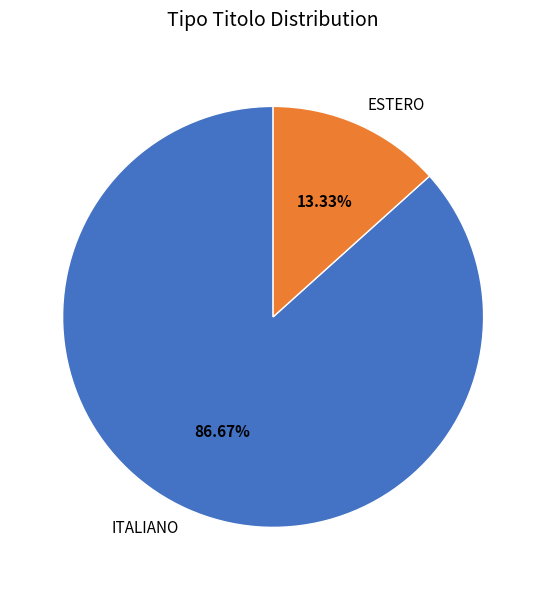

Combined, what portion of the pie is ESTERO and ITALIANO?

100.0%